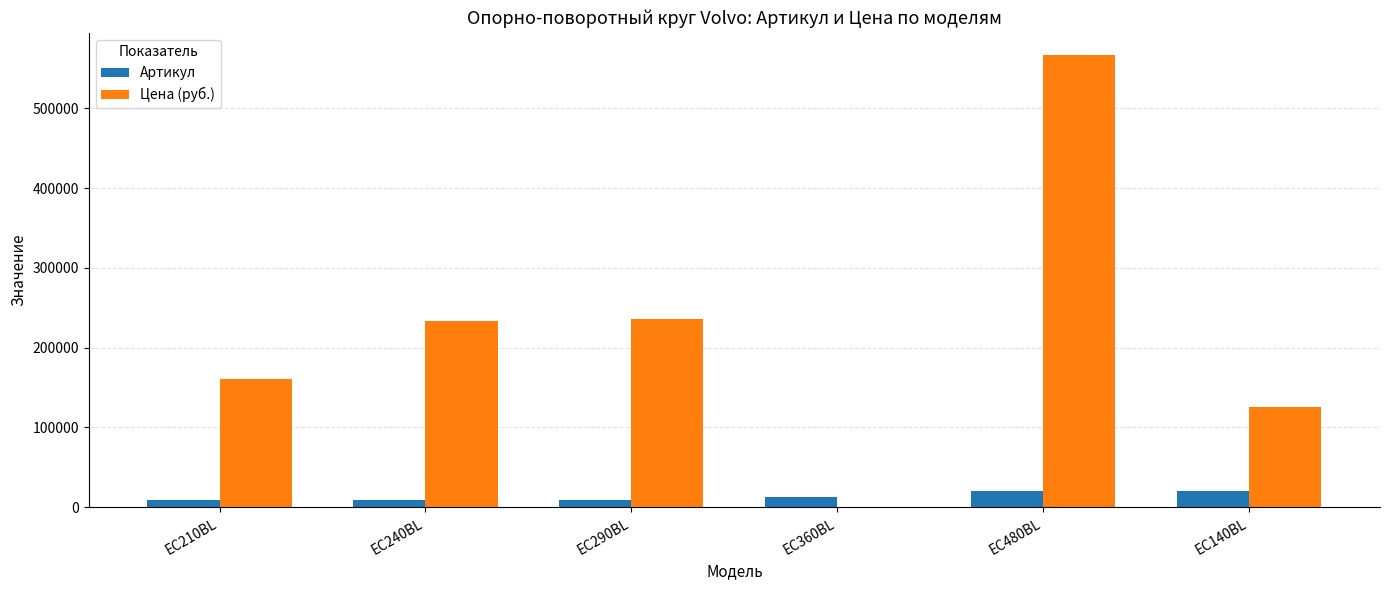

How many distinct data groups are displayed?

2